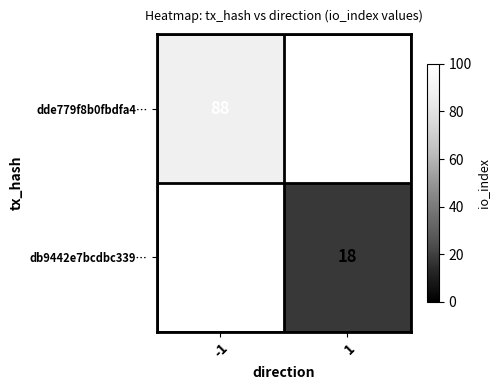

Is the value of dde779f8b0fbdfa4… at -1 greater than the value of db9442e7bcdbc339… at 1?

Yes